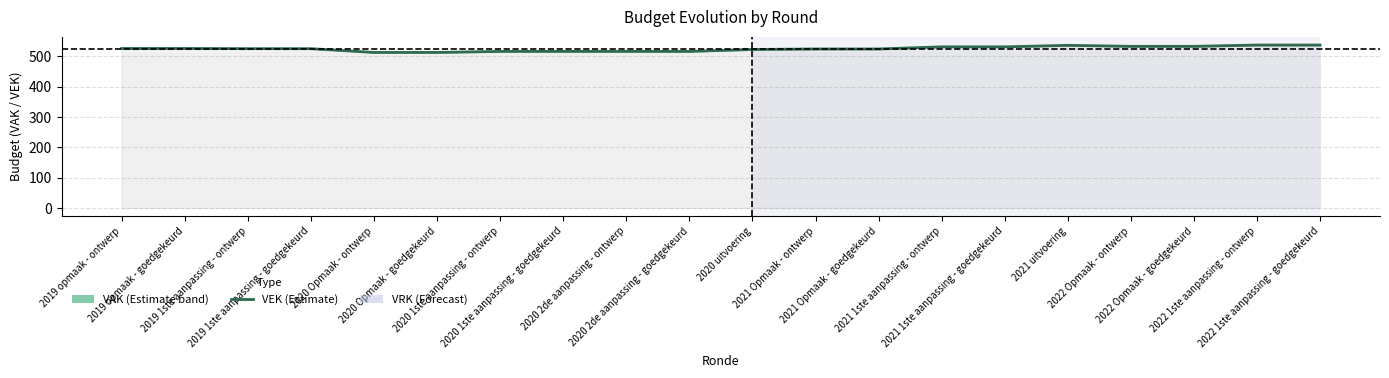

What is the approximate value at 2020 2de aanpassing - goedgekeurd?

516.4